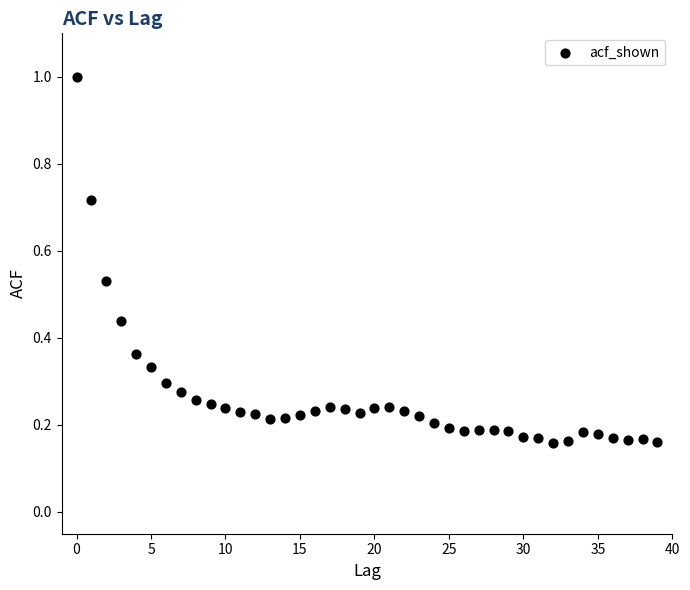

What is the range of Y values (max minus min)?

0.8